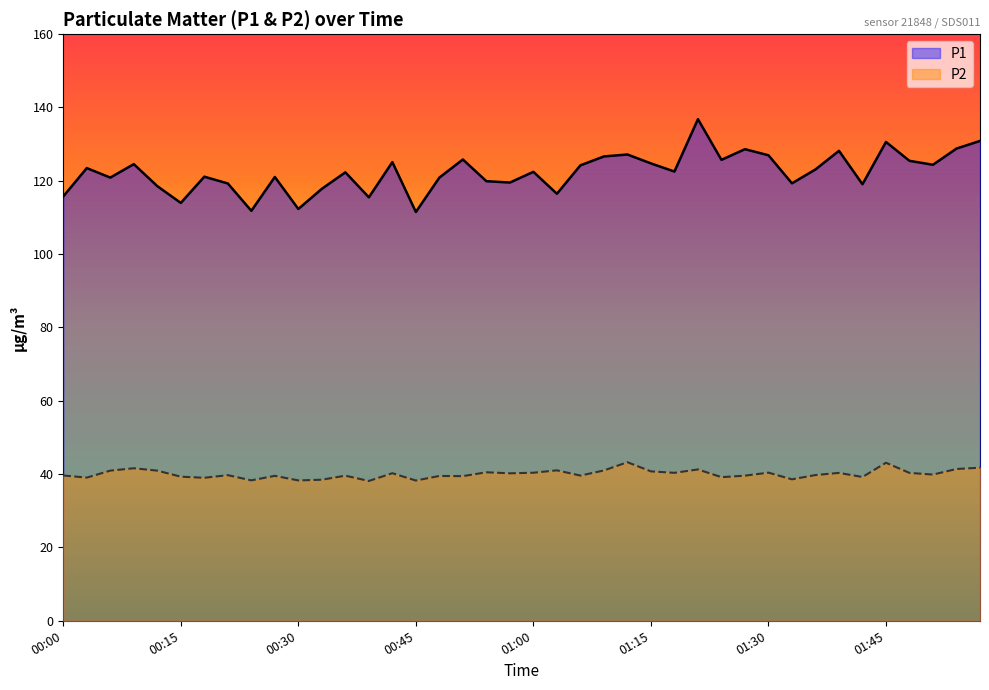

Is it true that P2 equals 39.6 at 00:36?

True